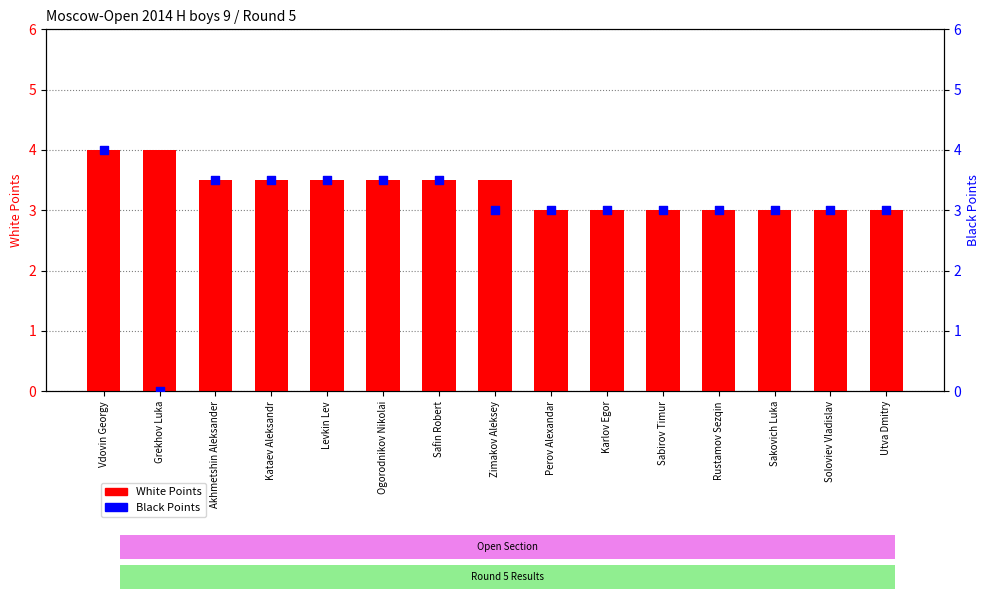

What are all the series names shown in the legend?

White Points, Black Points